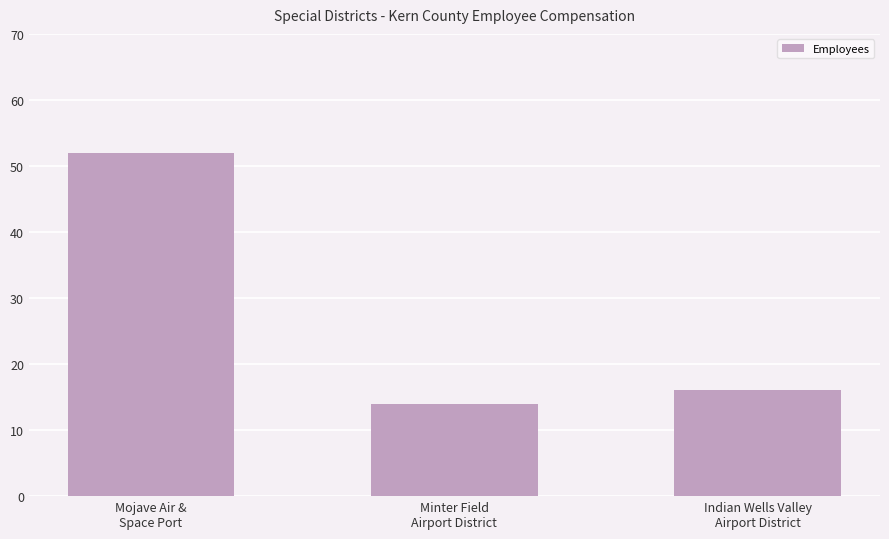

Is it true that the value at Minter Field
Airport District is 6?

False